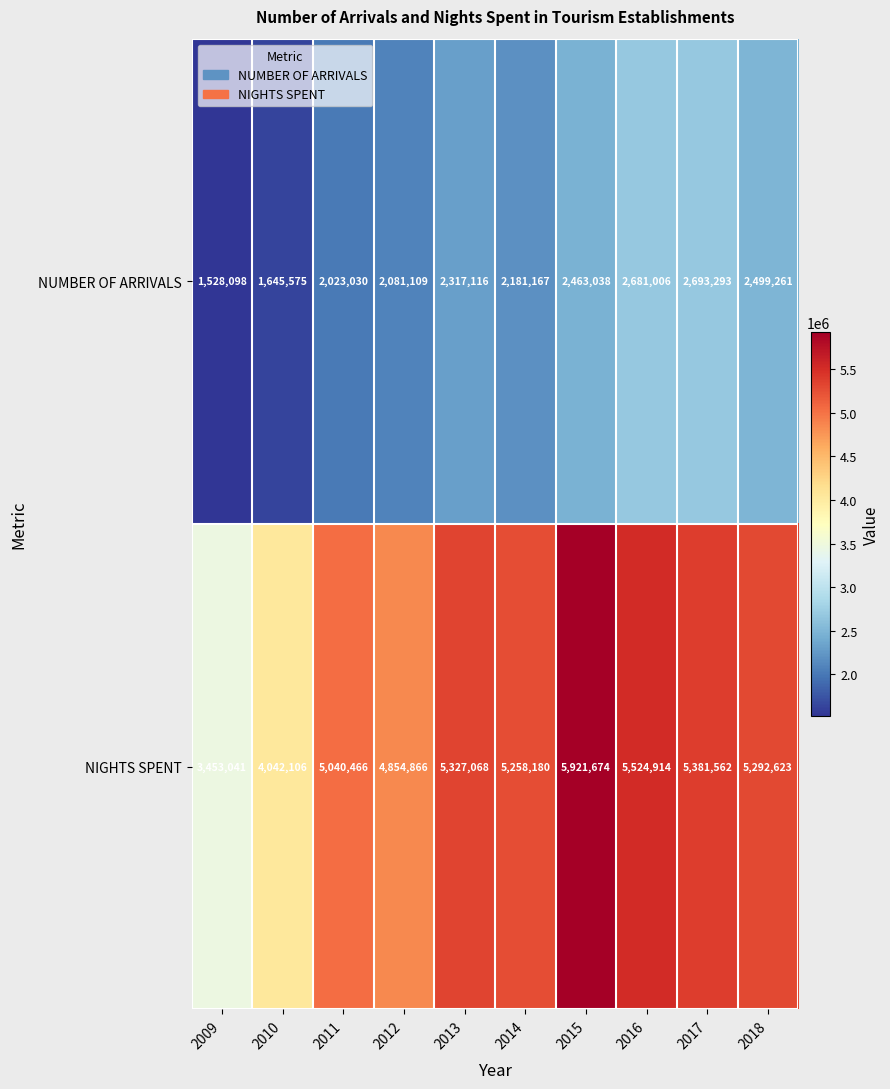

Count the number of categories in the chart.

10